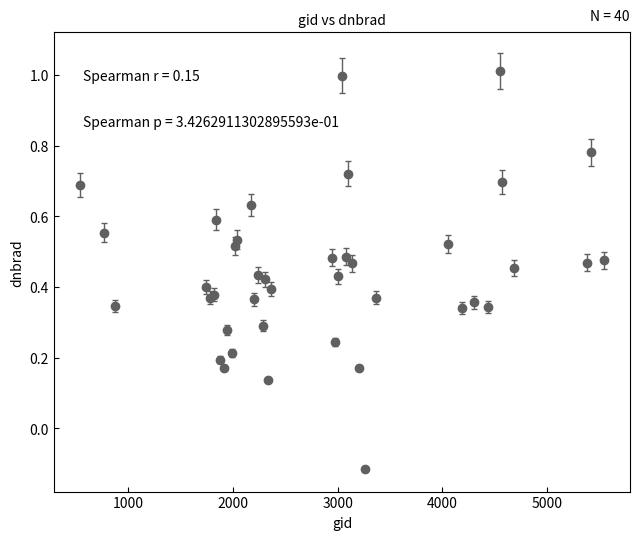

What is the maximum value shown in the chart?

1.0